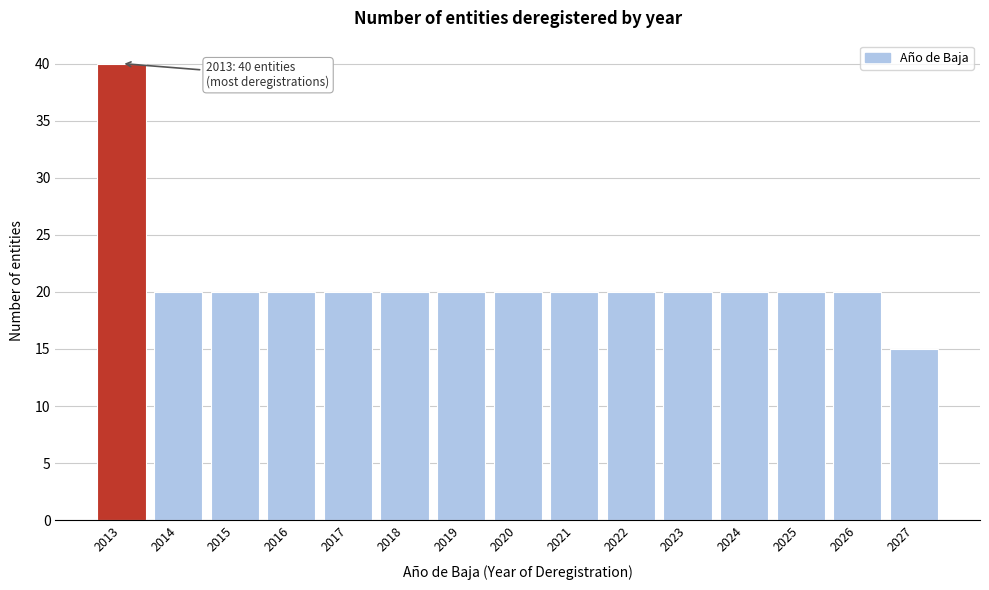

Reading left to right, what are all the values shown in this chart?

40	20	20	20	20	20	20	20	20	20	20	20	20	20	15